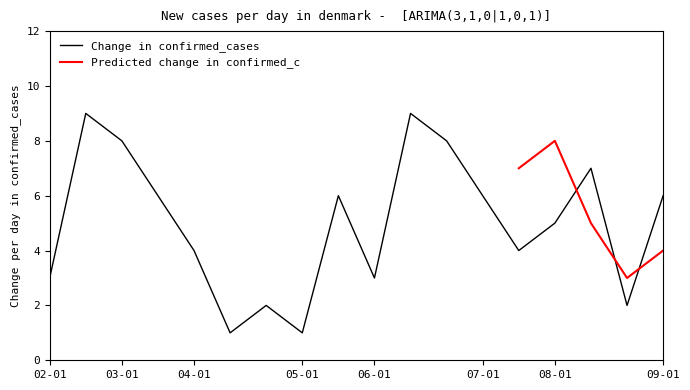

True or false: Change in confirmed_cases has a value of 1 at 05-01.

True